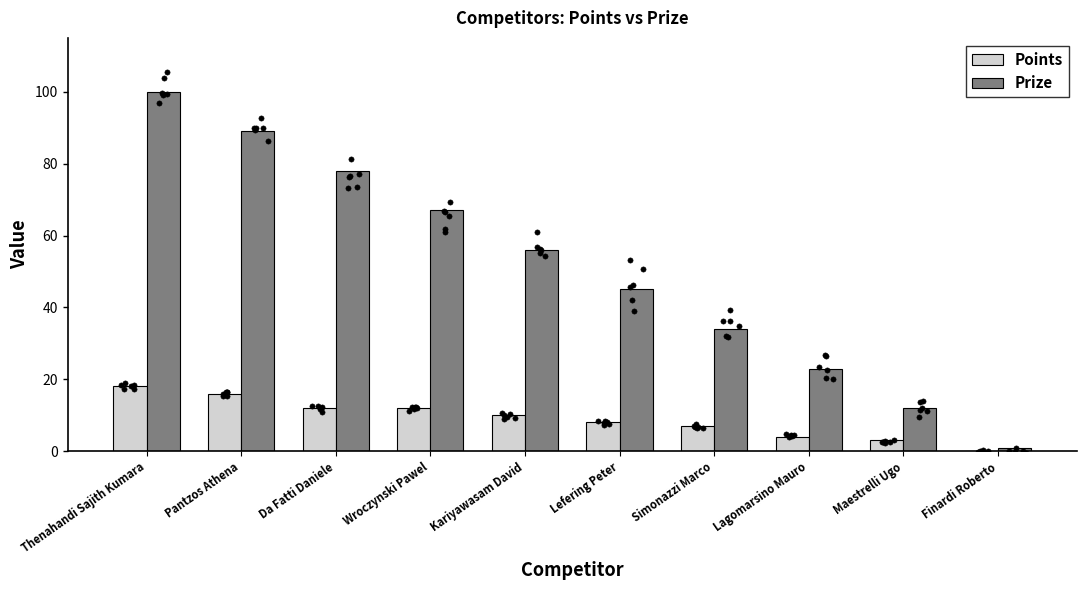

Which series contains the lowest Y value?

Points